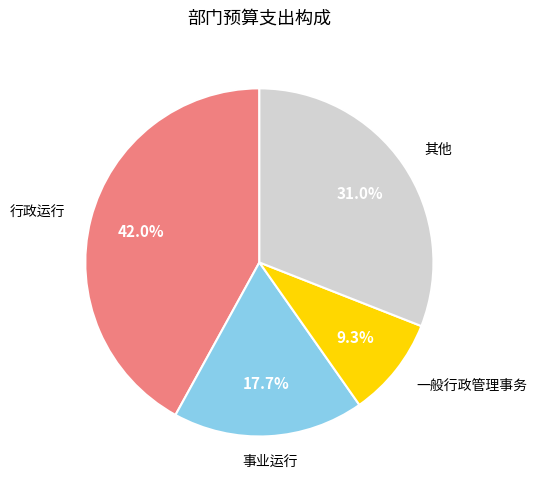

Does any single category account for the majority?

No